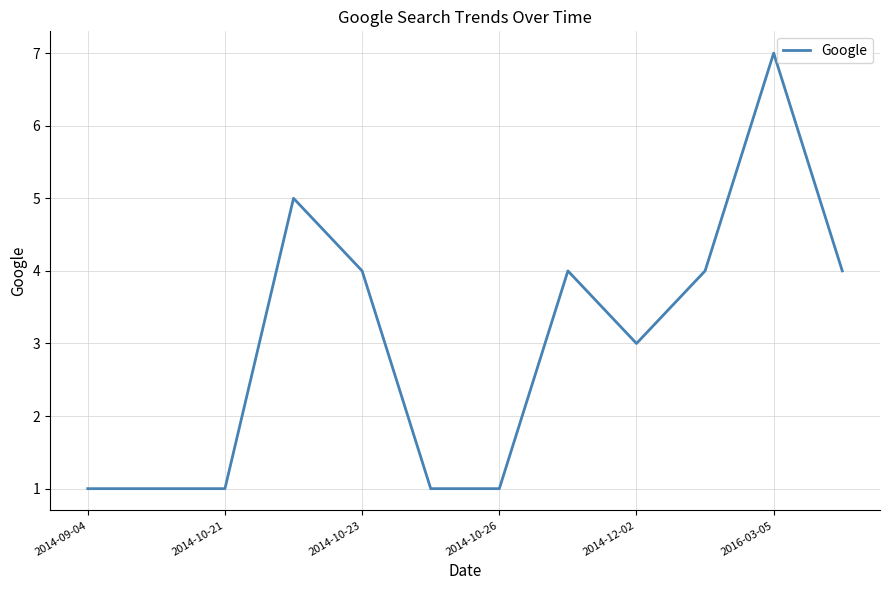

What is the maximum value shown in the chart?

7